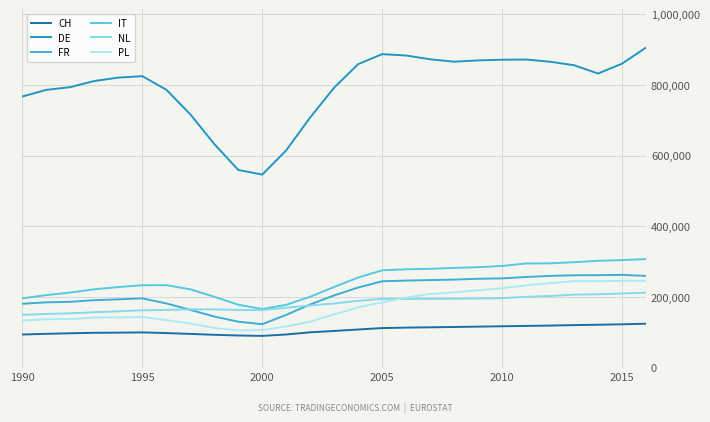

What is the difference between the second highest and minimum values in the PL series?

140418